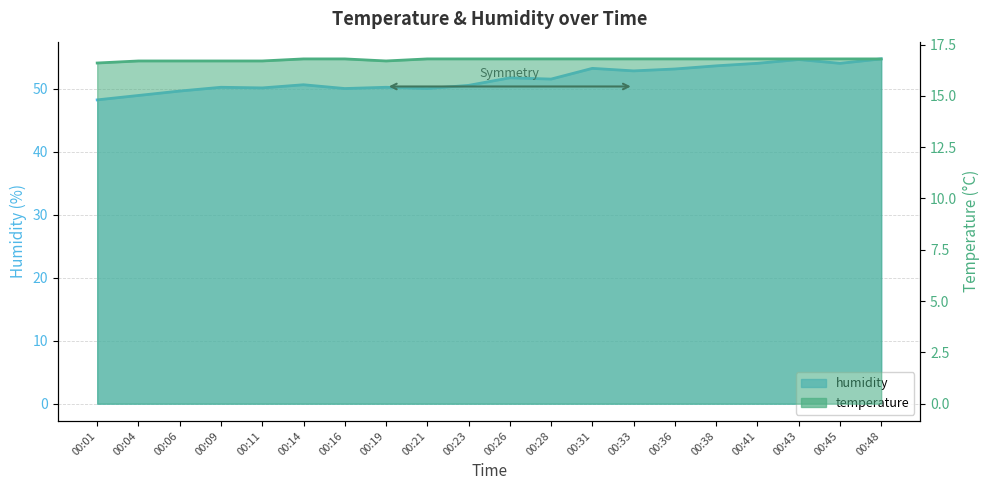

Is the value of humidity at 00:48 greater than the value of temperature at 00:04?

Yes